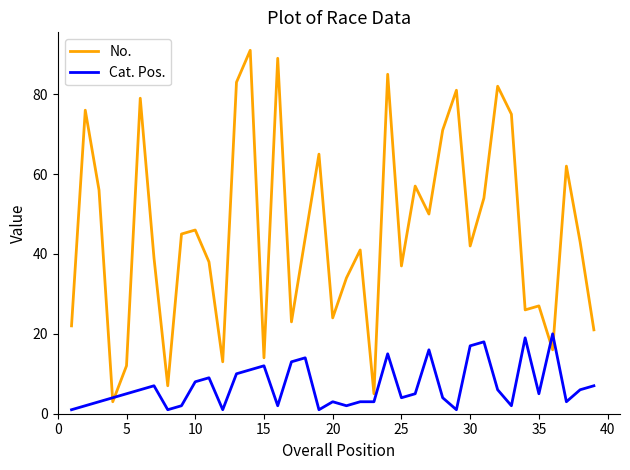

Rank the series by their average value, from lowest to highest.

Cat. Pos., No.